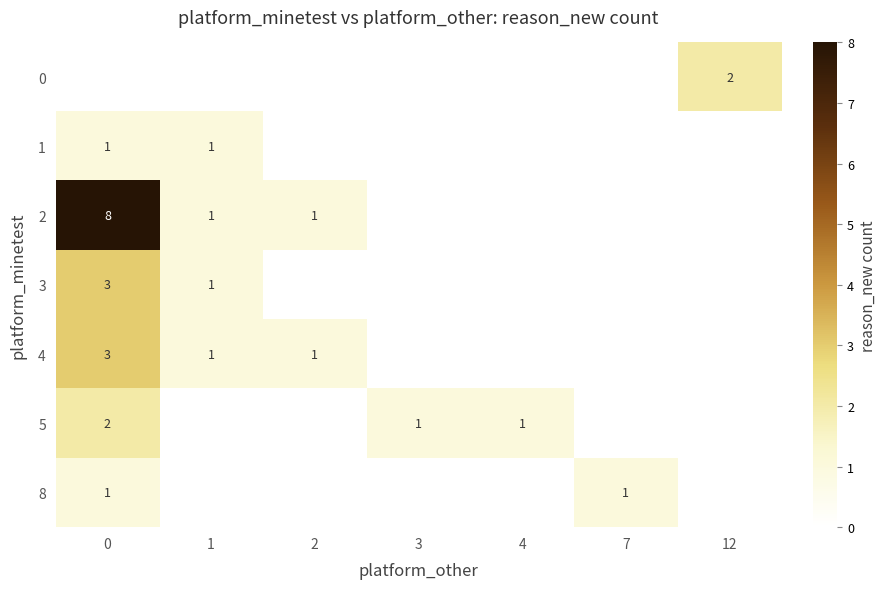

Which series changed the most between 3 and 7?

row_5